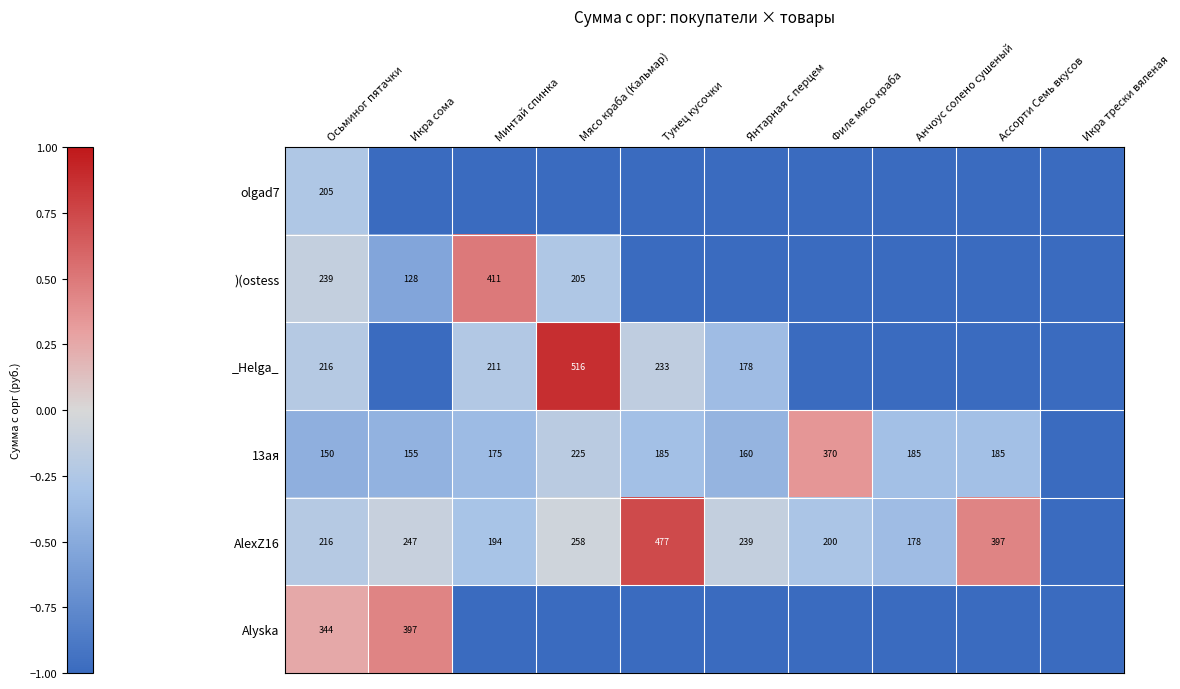

True or false: 13ая has a value of 241 at Ассорти Семь вкусов.

False